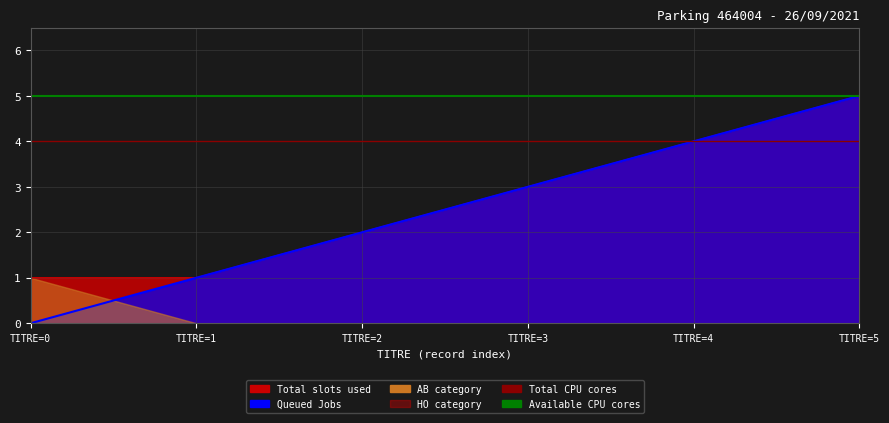

What is the average value of the Total CPU cores series?

4